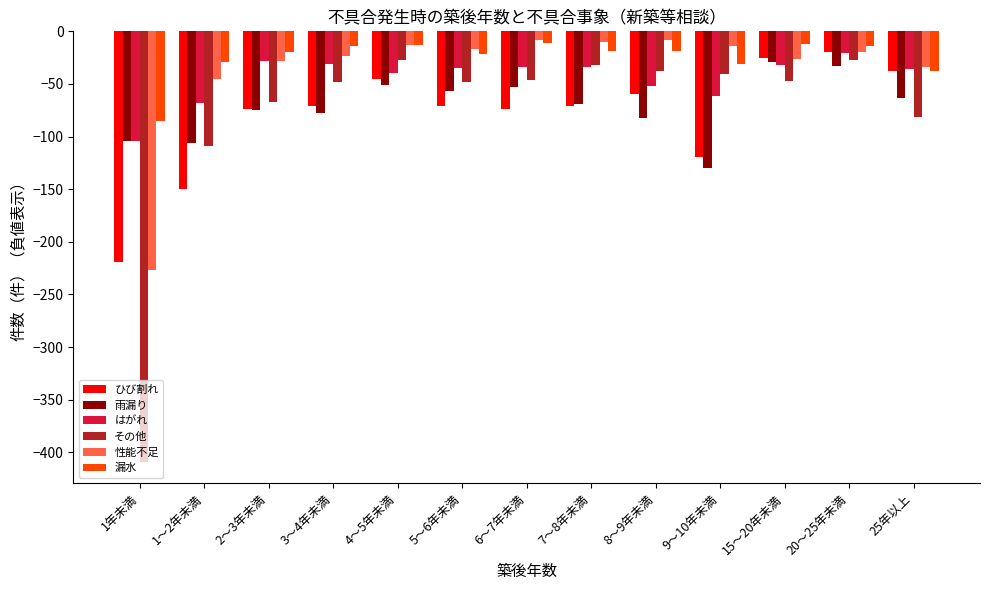

Which series changed the most between 6～7年未満 and 8～9年未満?

雨漏り